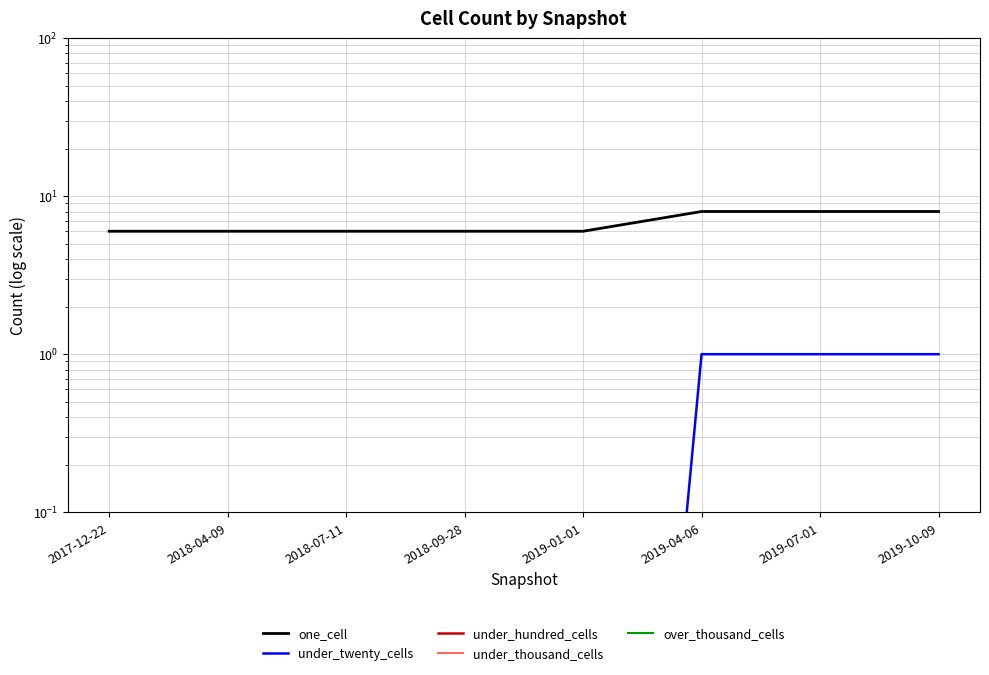

True or false: under_twenty_cells and under_hundred_cells intersect in this chart.

False